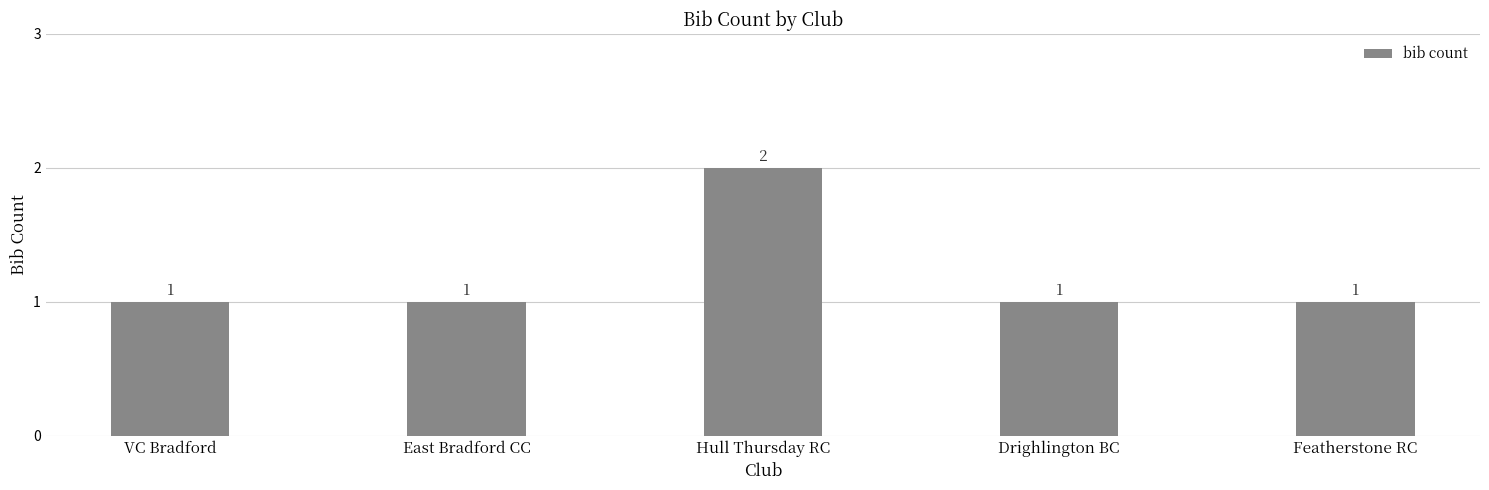

The chart shows a value of 0 at Featherstone RC. True or false?

False